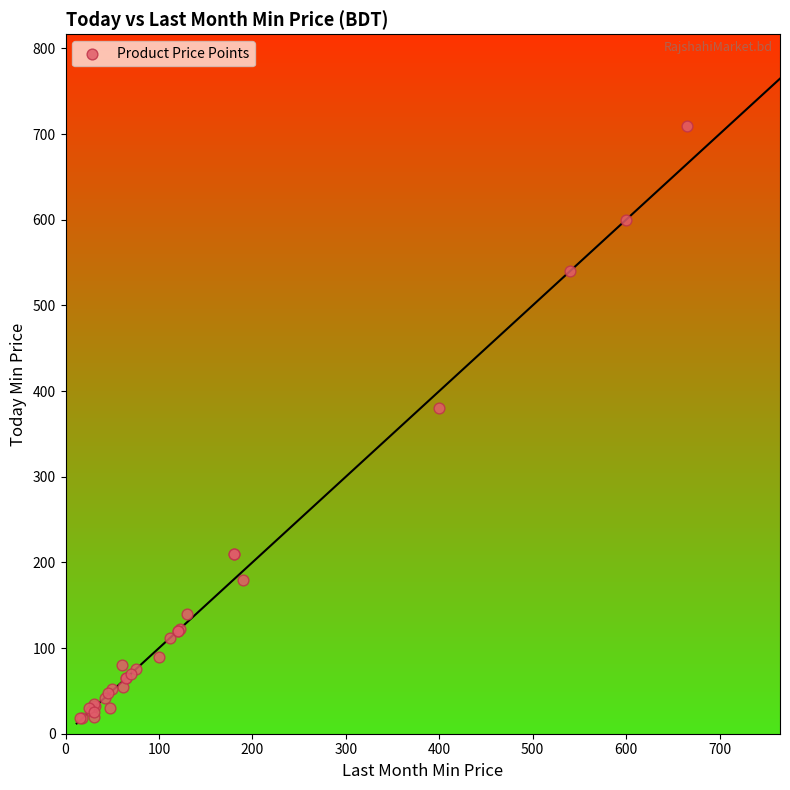

What Y value in the scatter plot is closest to 364?

380